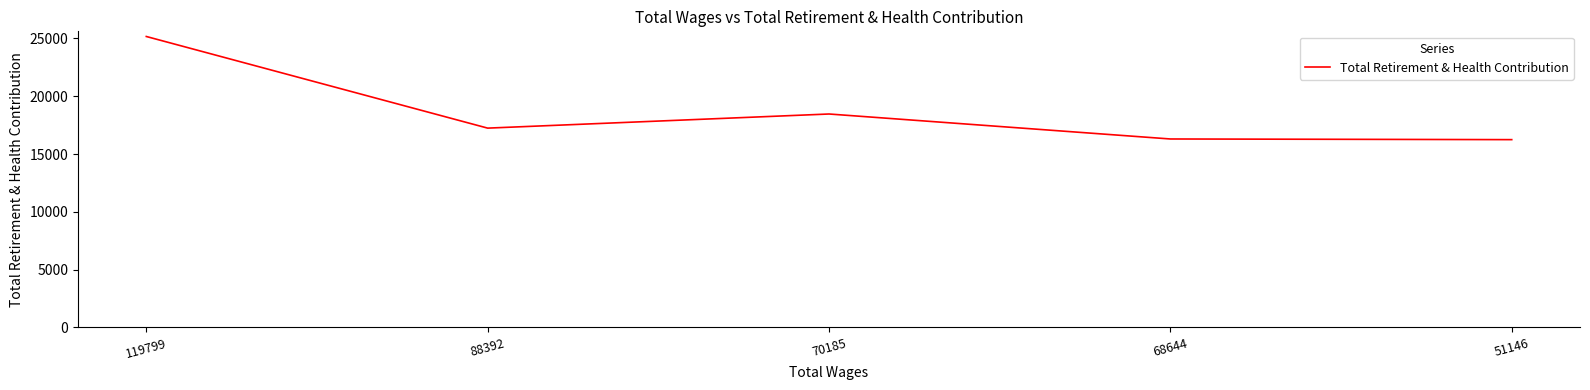

Where is the first local maximum?

70185